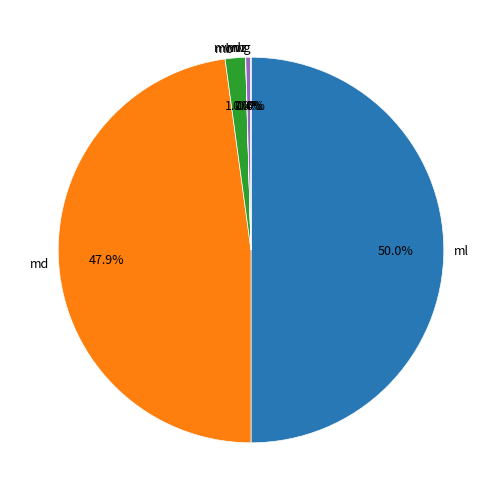

Is the sum of mb and md greater than half?

No